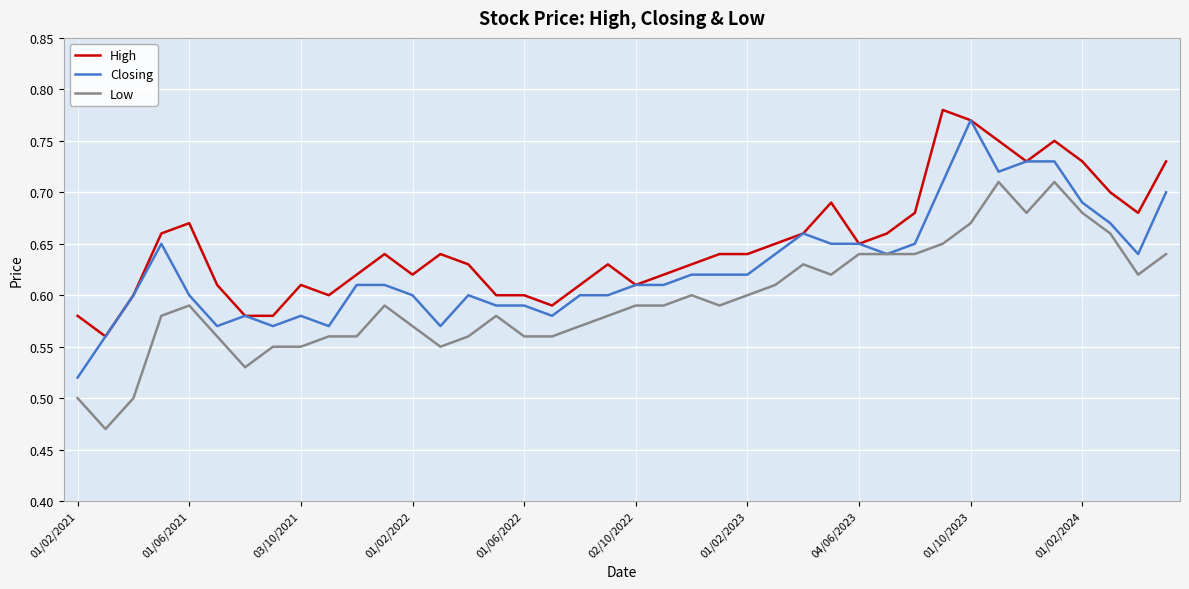

How many lines are shown in the chart?

3